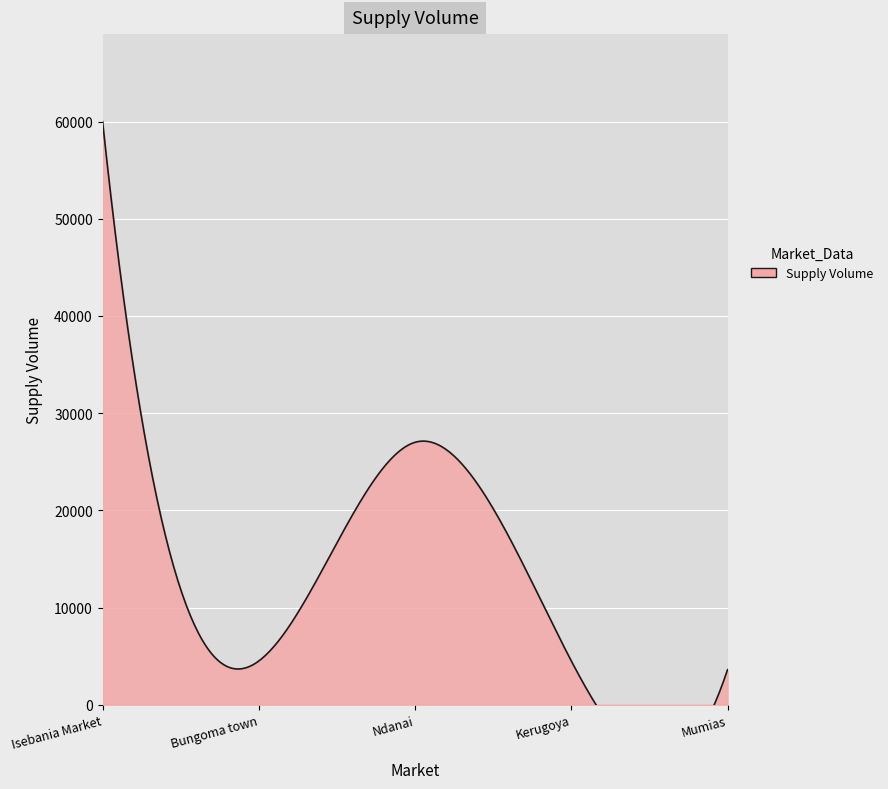

True or false: the data has more than 1 interior local peaks.

False